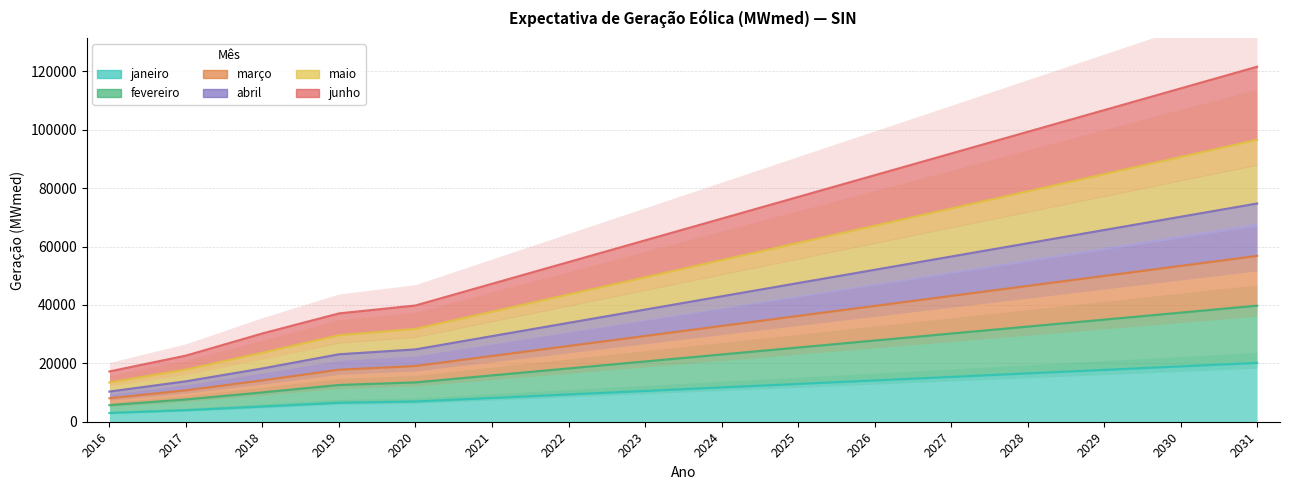

At which category is the sum across all series the highest?

2031